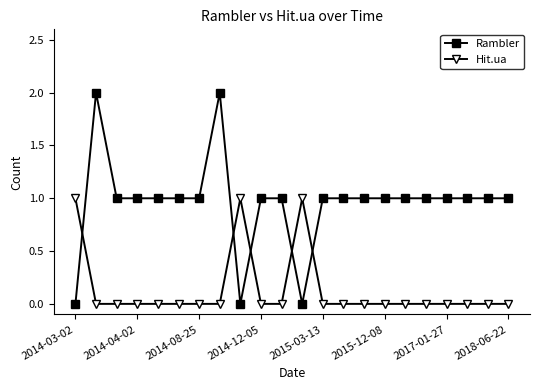

Rank the series by their average value, from highest to lowest.

Rambler, Hit.ua